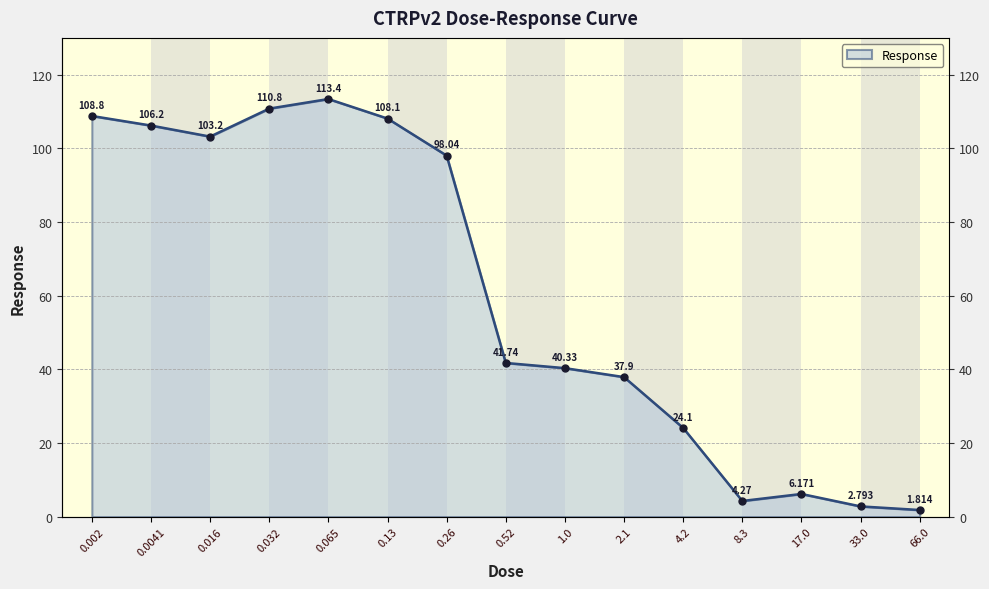

Between 1.0 and 2.1, which is larger?

1.0